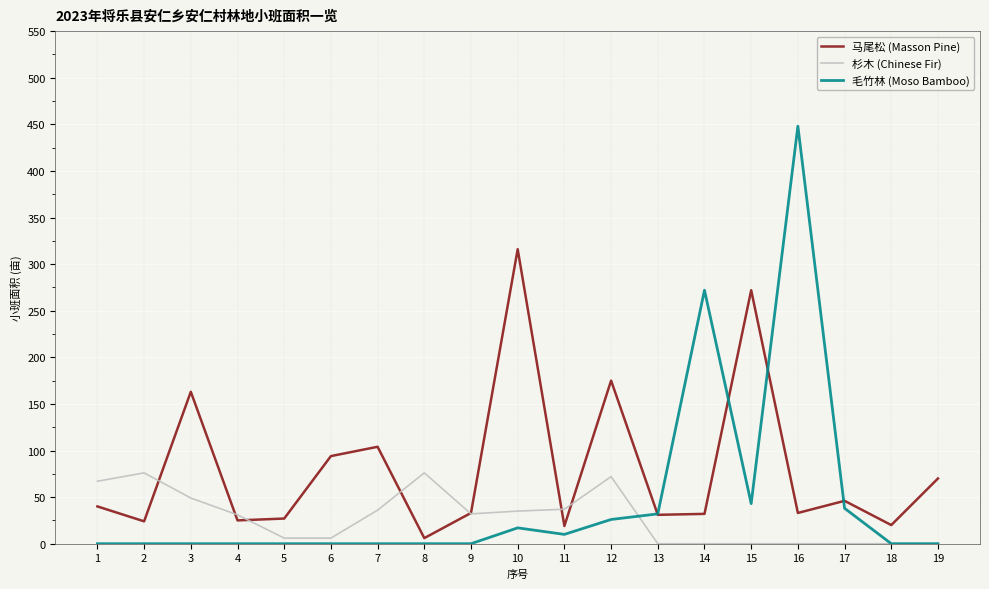

List the series in order of their overall mean, highest first.

马尾松 (Masson Pine), 毛竹林 (Moso Bamboo), 杉木 (Chinese Fir)